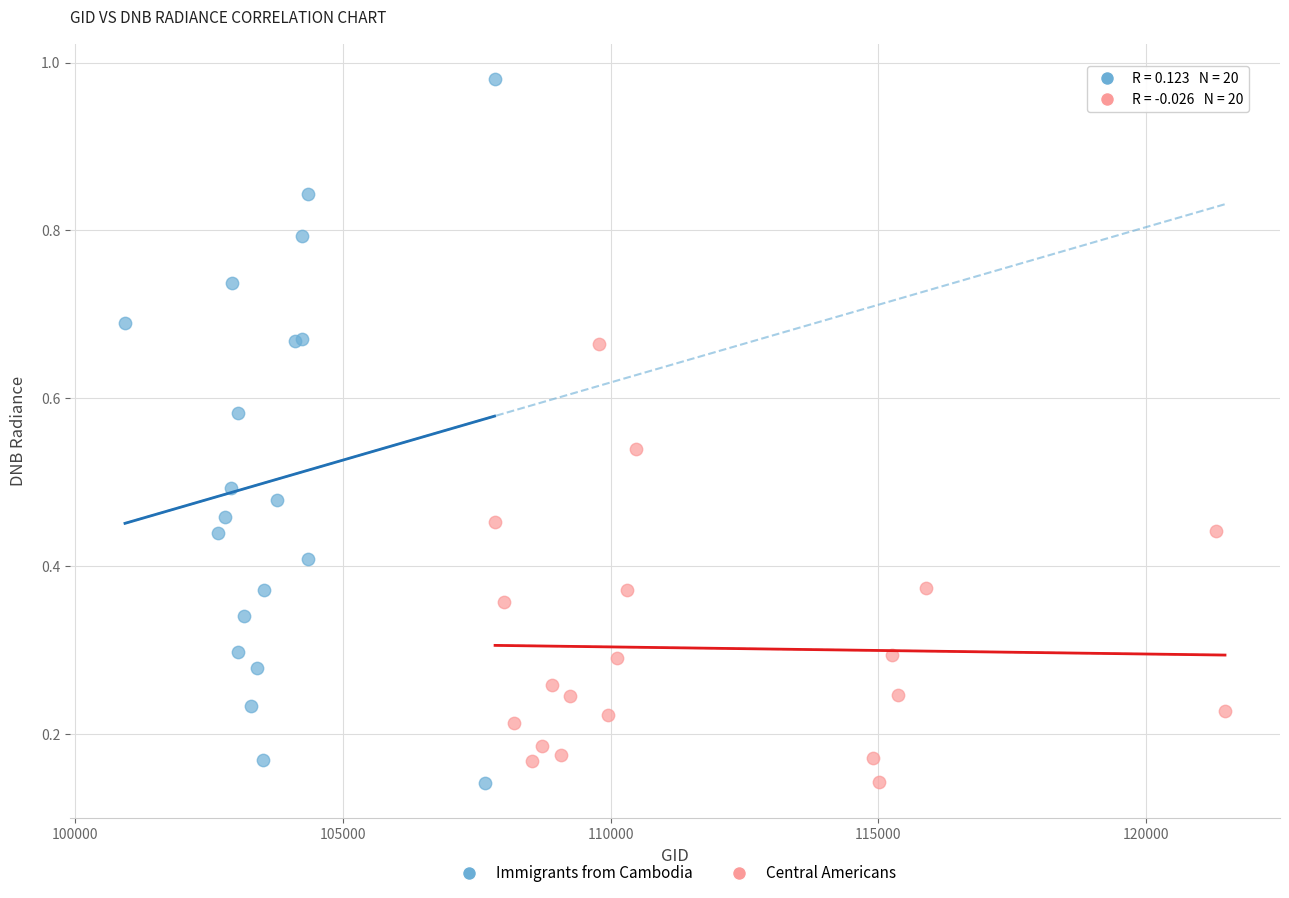

Which series reaches the maximum Y coordinate?

Immigrants from Cambodia